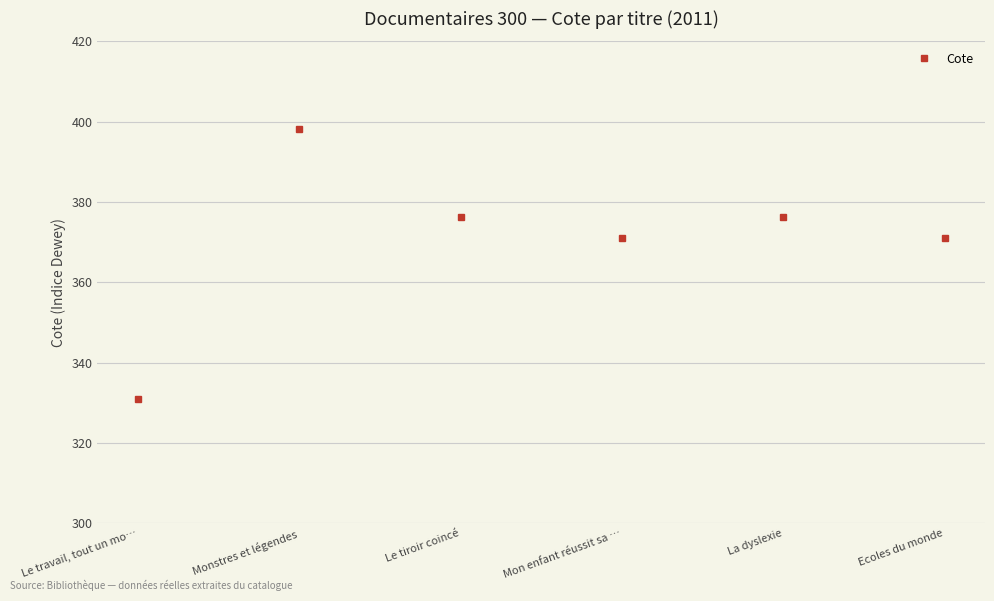

Which has a higher value, Ecoles du monde or Le tiroir coincé?

Le tiroir coincé